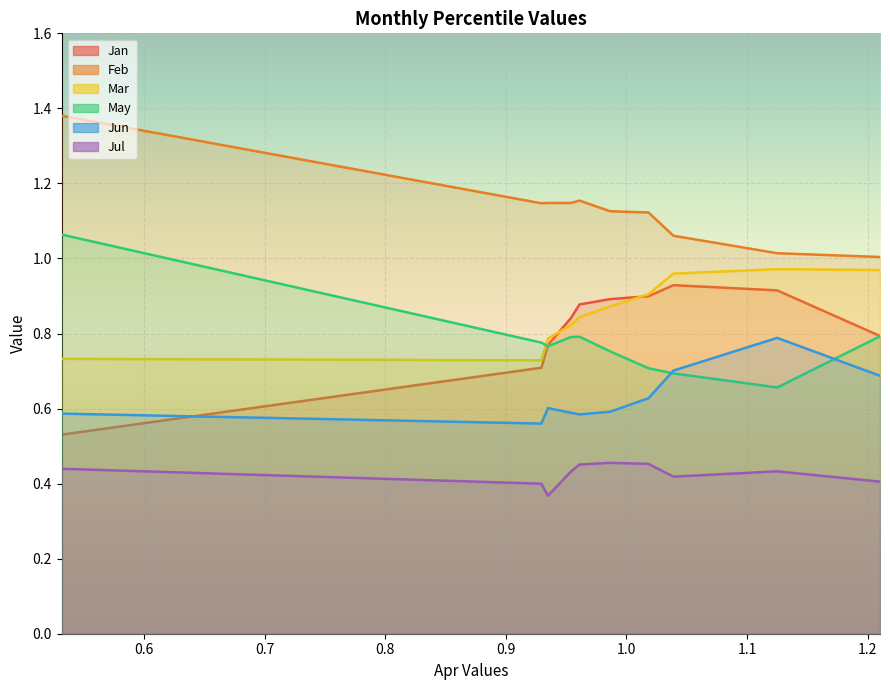

Rank the categories by Jun value from lowest to highest.

pct15, pct45, pct05, pct35, pct55, pct25, pct65, pct95, pct75, pct85